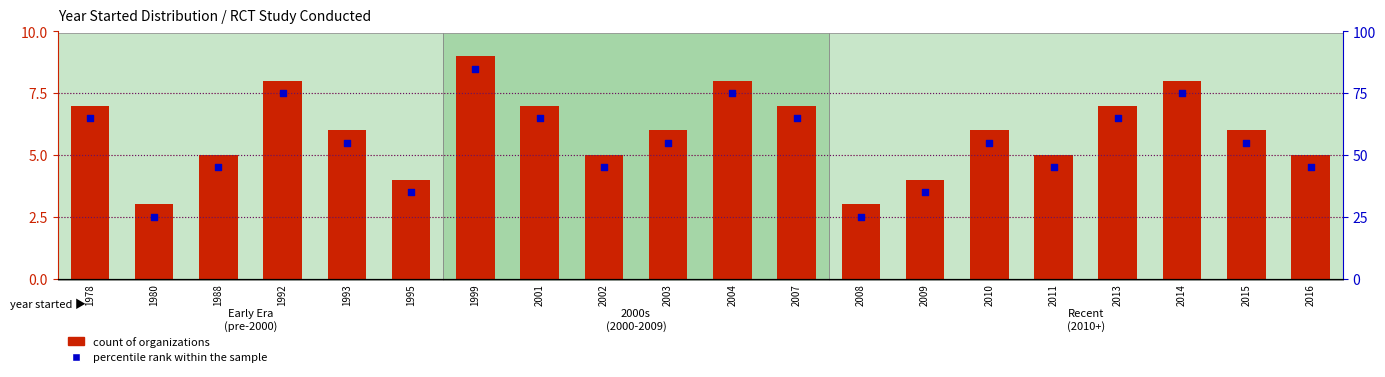

At how many categories does at least one series exceed 51?

12